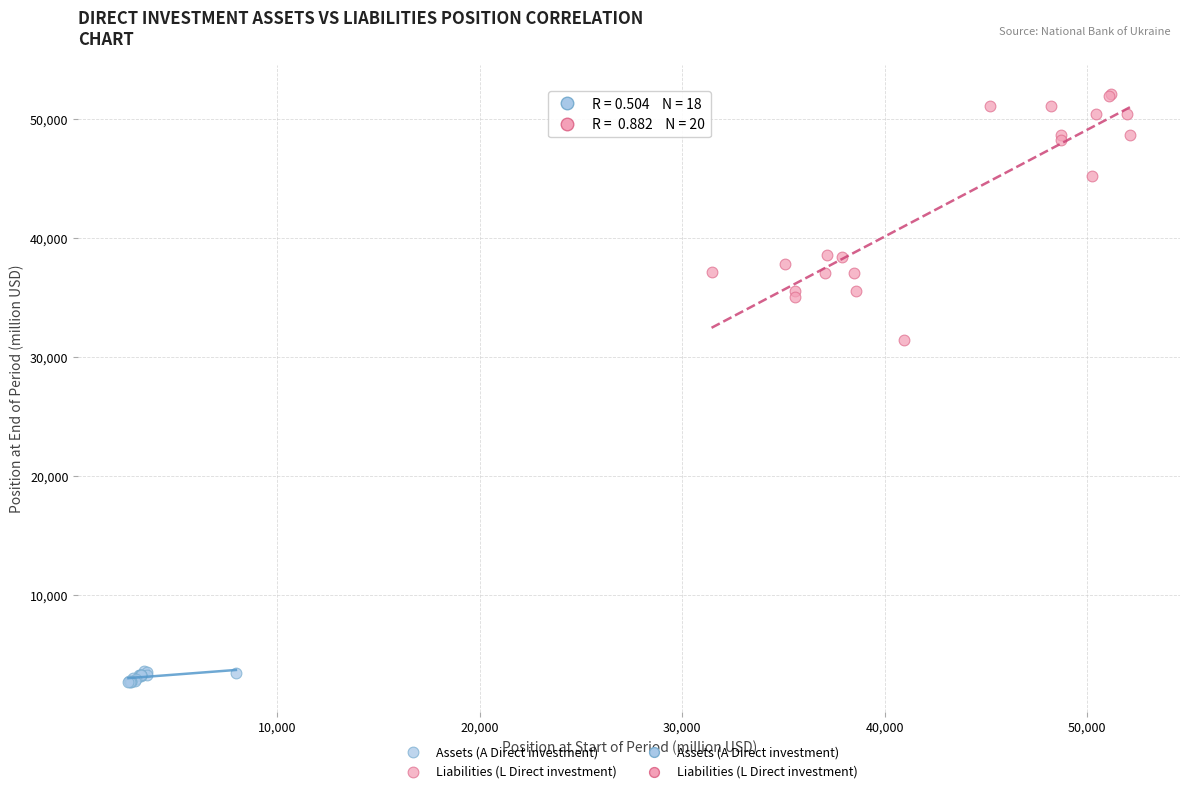

Which series contains the lowest Y value?

Assets (A Direct investment)